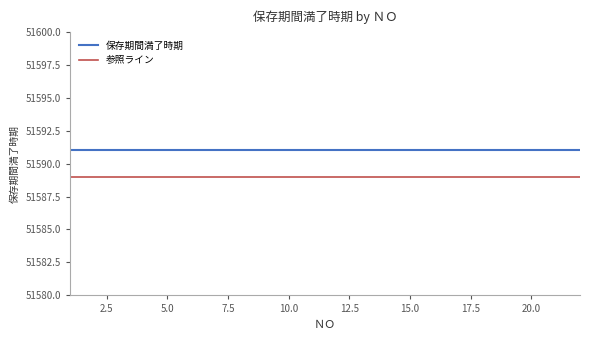

List the series in order of their overall mean, lowest first.

参照ライン, 保存期間満了時期